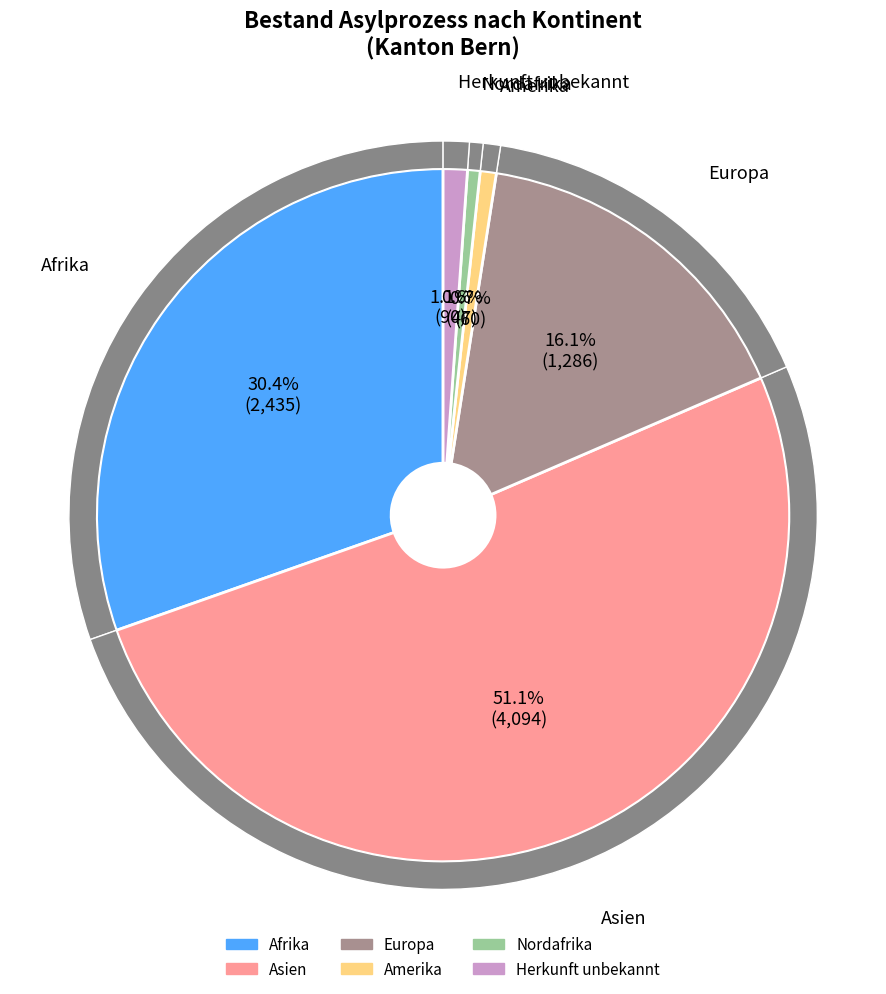

What is the change in value from Amerika to Herkunft unbekannt?

+30